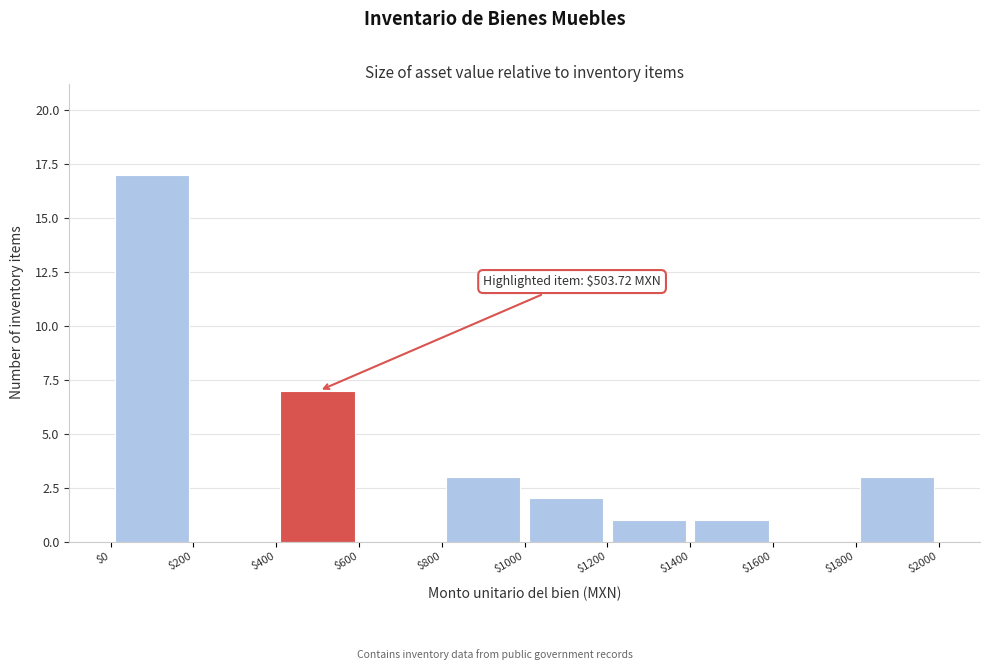

Which range on the x-axis has the tallest bar?

$0 to $200